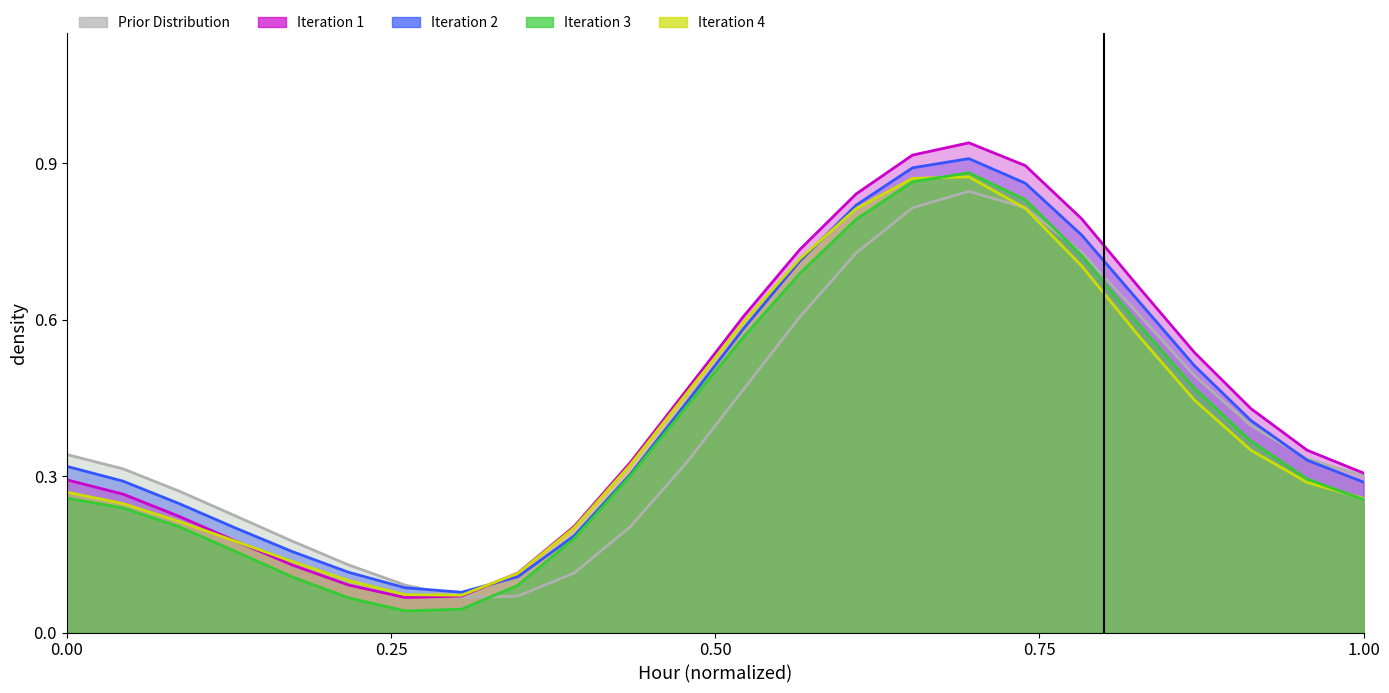

What is the approximate value of Iteration 1 at 1.00?

0.3